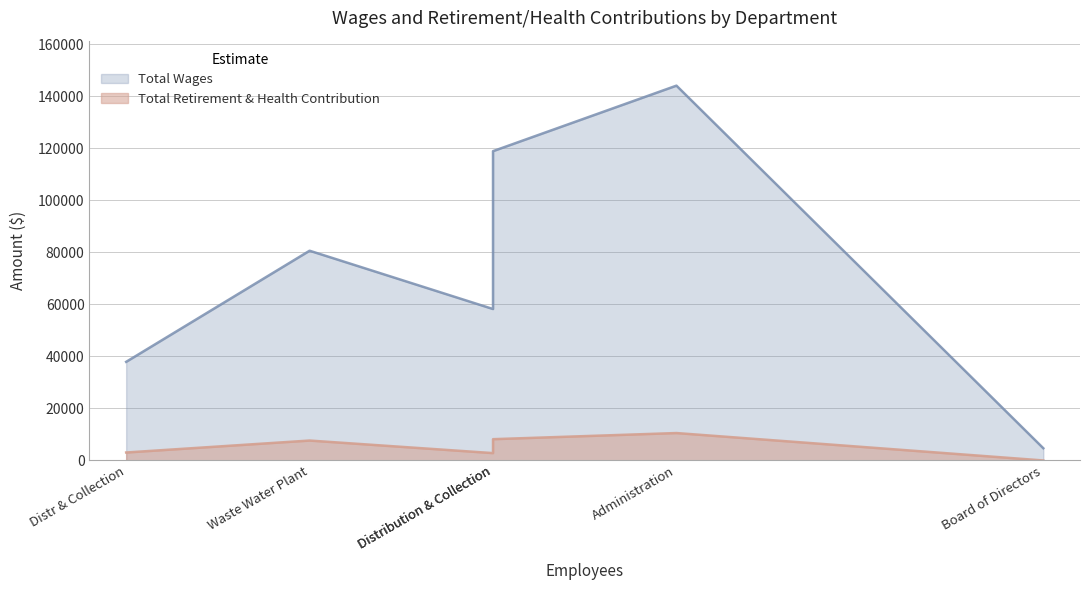

How many lines are shown in the chart?

2